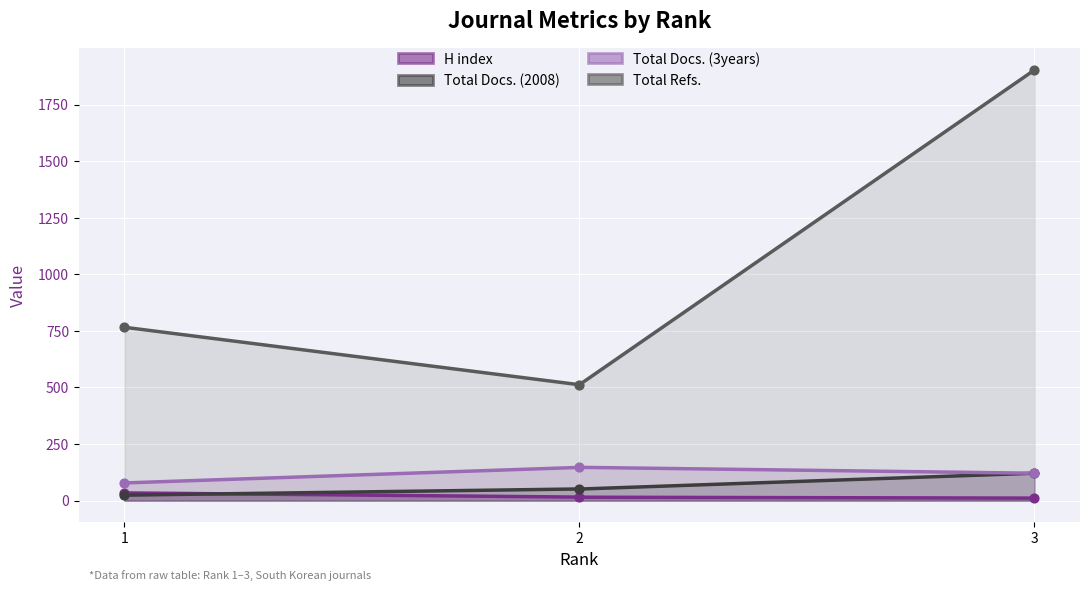

Which series reaches the maximum Y coordinate?

Total Refs.